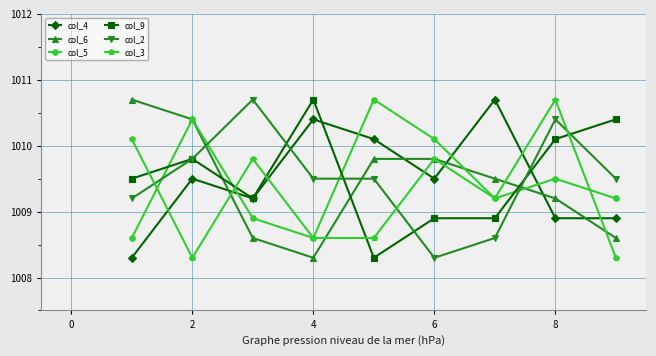

What is the difference between the second highest and minimum values in the col_5 series?

1.8